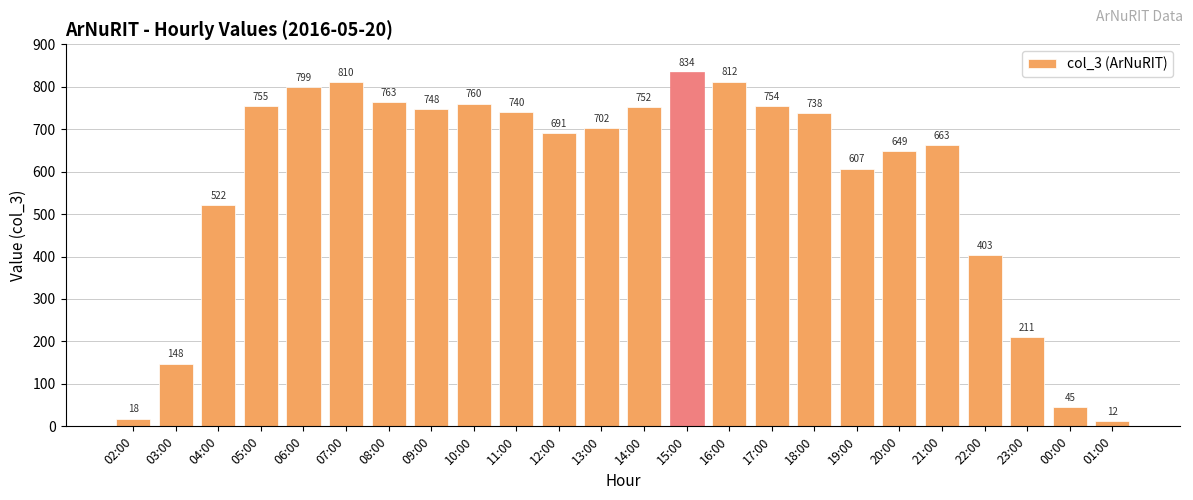

Between 09:00 and 04:00, which is larger?

09:00